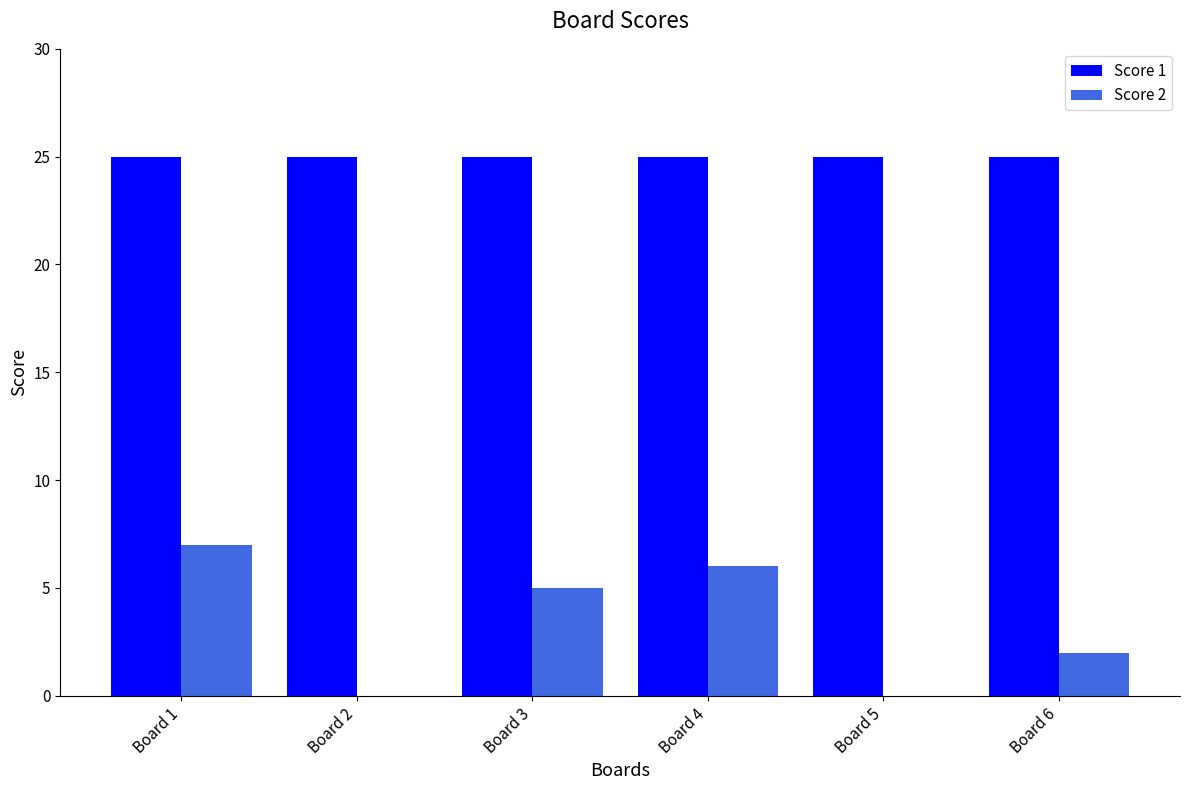

Which series has the largest total across all categories?

Score 1